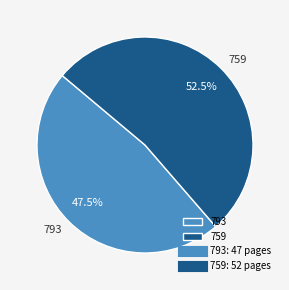

How much of the chart is everything except 759?

47.5%